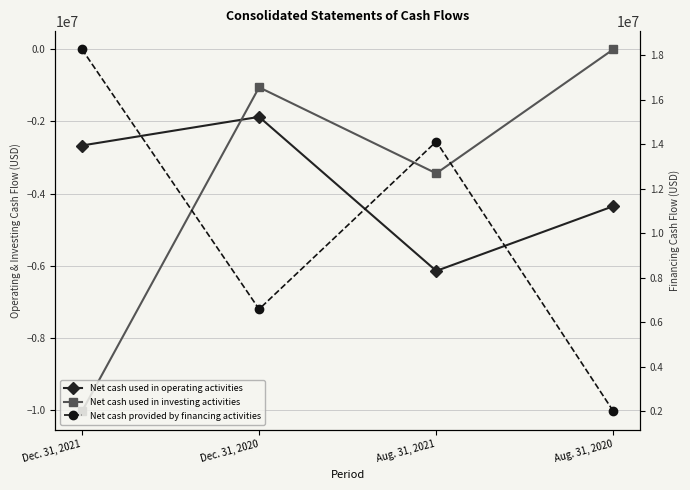

Does the chart display data point markers on the line(s)?

Yes